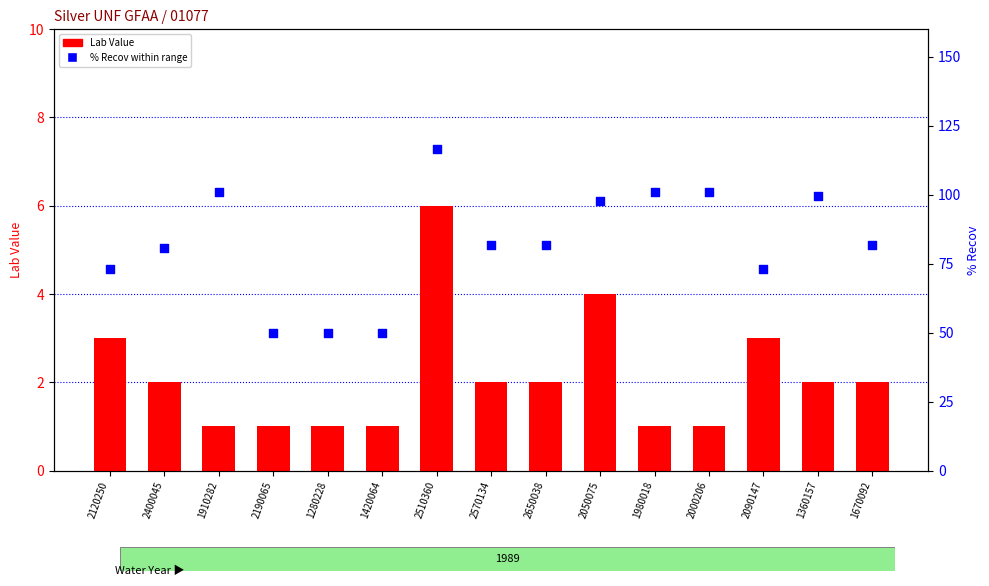

Is the value of % Recov at 1980018 greater than the value of Lab Value at 2050075?

Yes